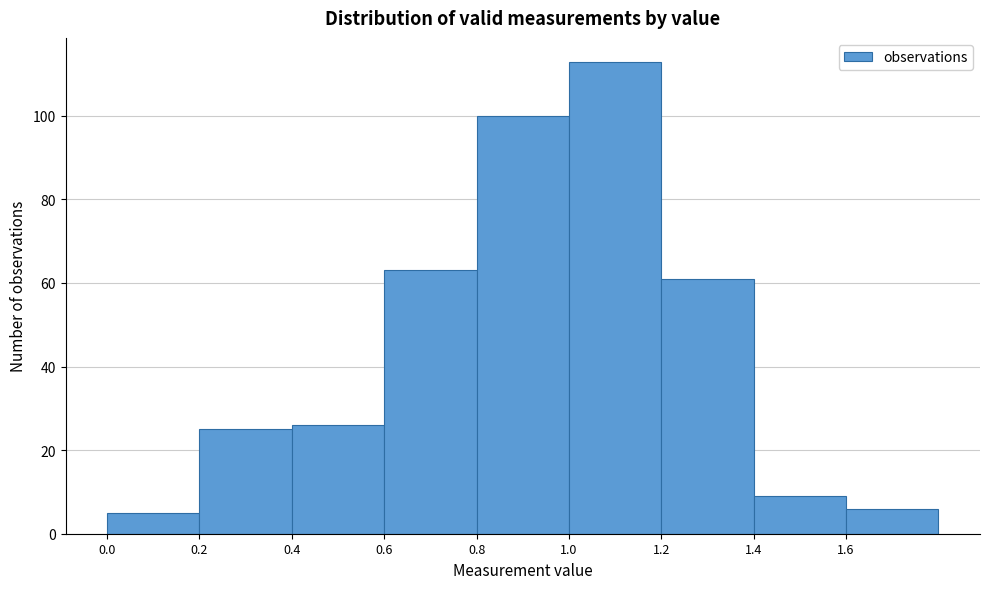

Over which range of the x-axis is the bar tallest?

1.0 to 1.2